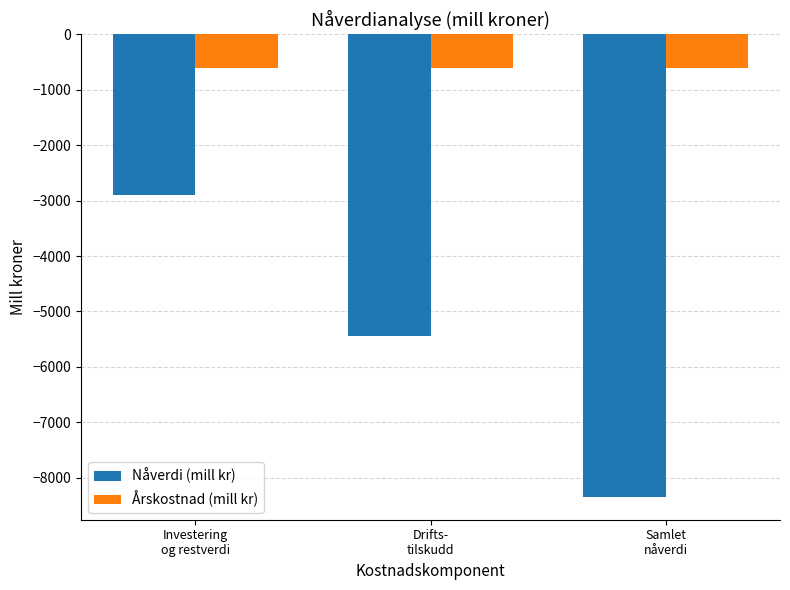

At Drifts-
tilskudd, list the series in order from largest to smallest.

Årskostnad (mill kr), Nåverdi (mill kr)